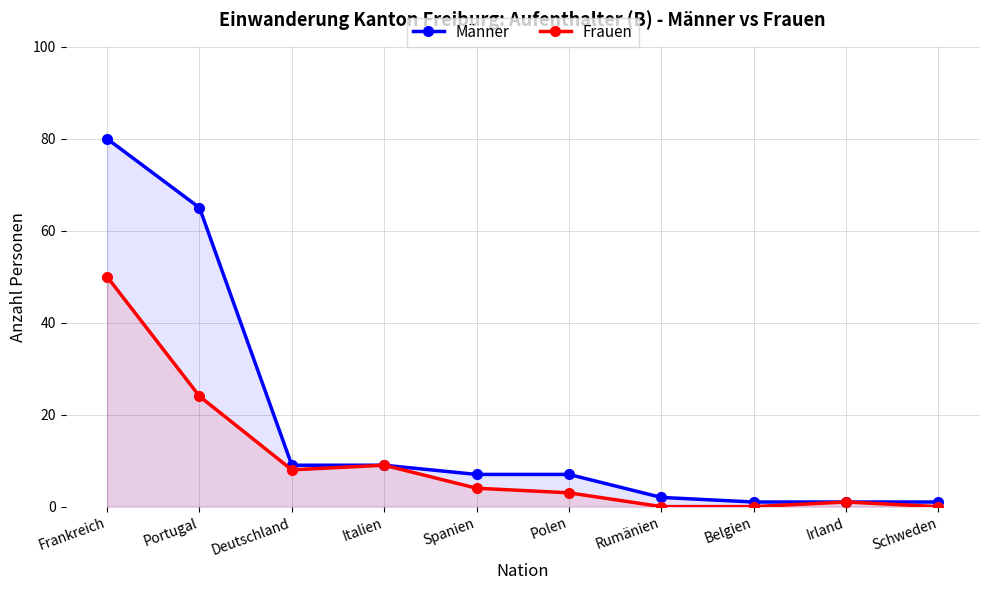

Reading right to left, list all the values displayed in this chart.

Männer: 1	1	1	2	7	7	9	9	65	80
Frauen: 0	1	0	0	3	4	9	8	24	50